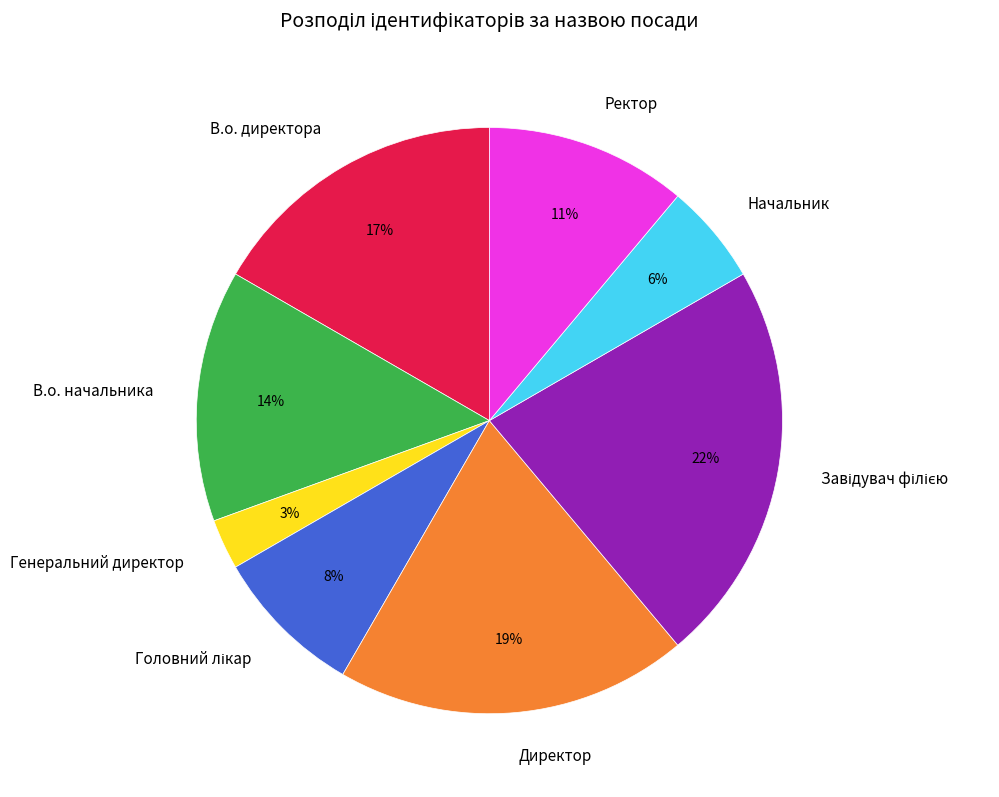

What is the smallest slice in the pie chart?

Генеральний директор